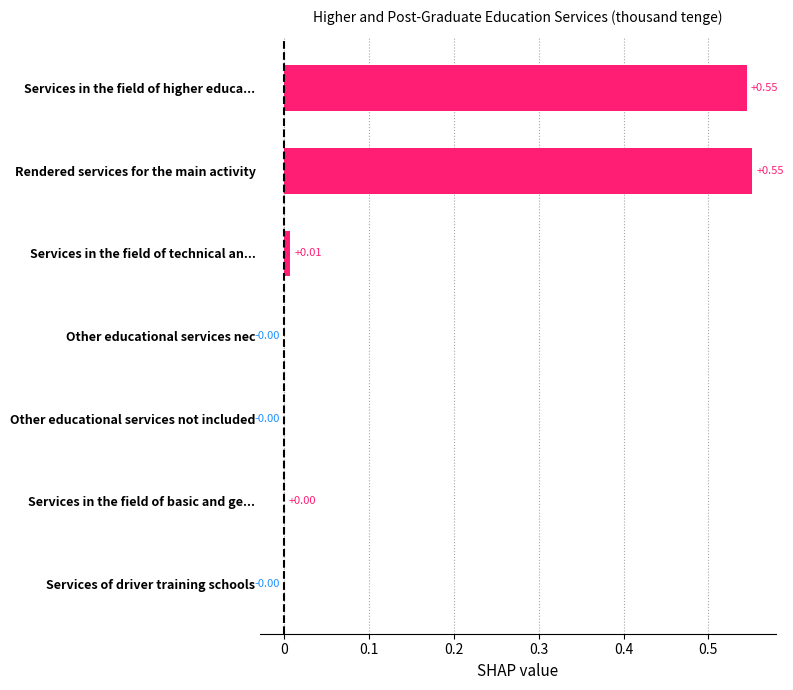

What is the sum of all values?

1.1